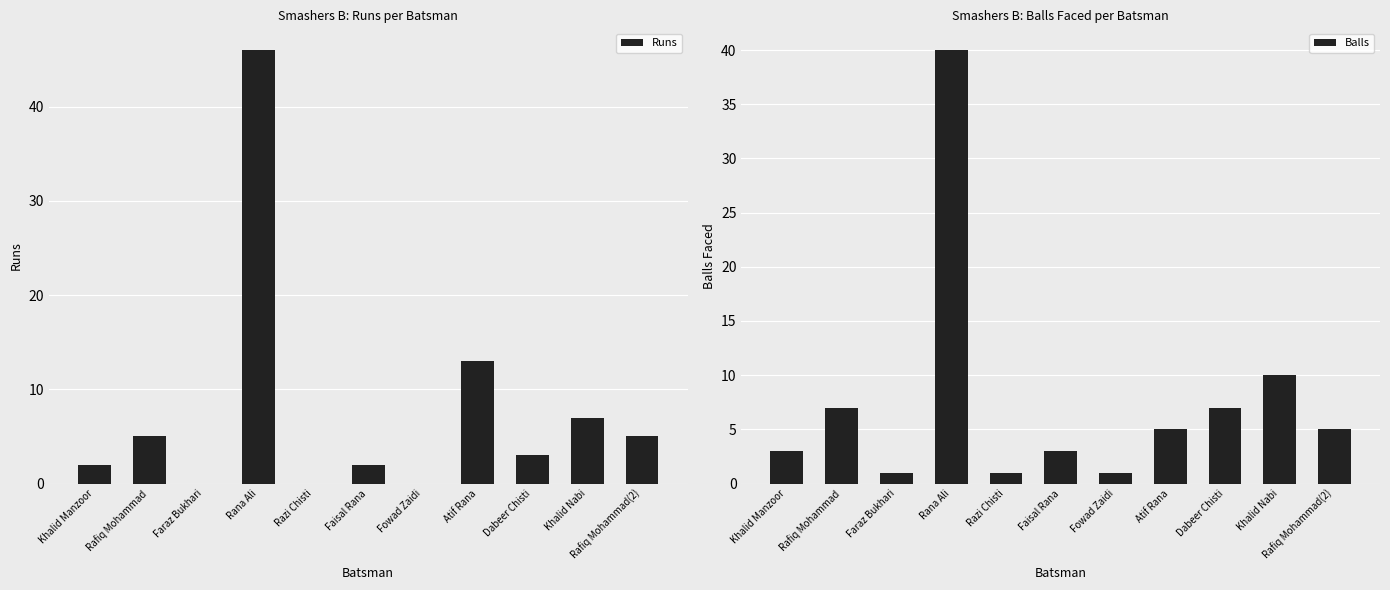

List the series in order of their peak value, highest first.

Runs, Balls